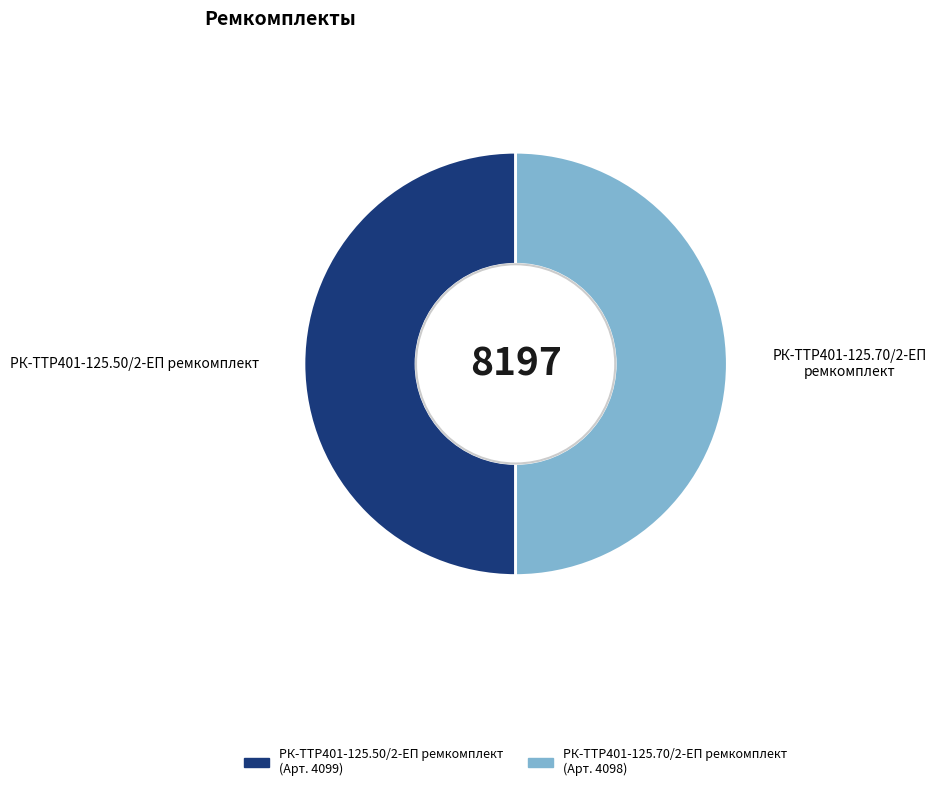

What is the ratio of the value at РК-TTР401-125.50/2-ЕП ремкомплект to the value at РК-TTР401-125.70/2-ЕП ремкомплект?

1.0